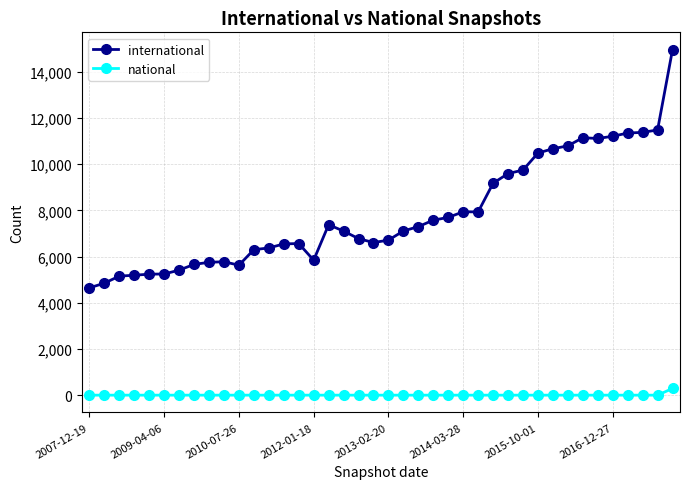

Which series has the largest total across all categories?

international